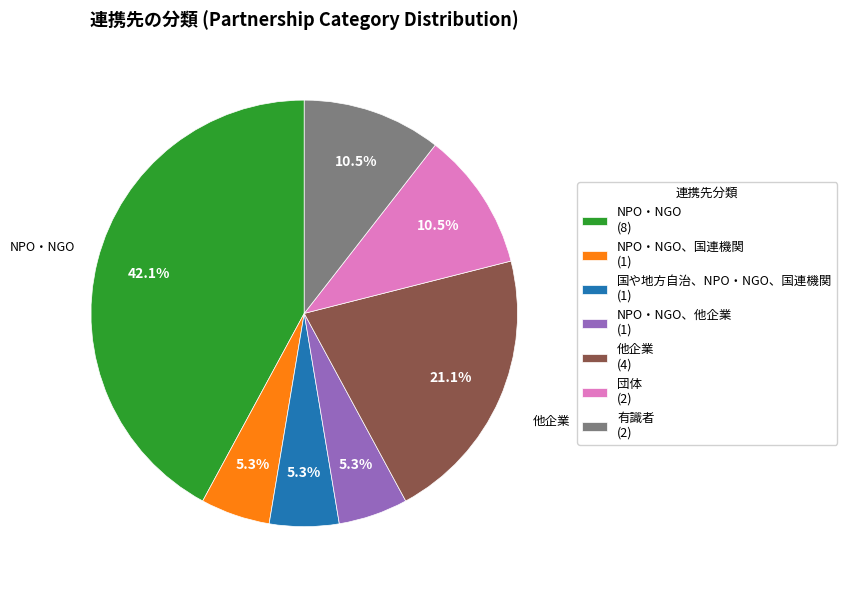

Between NPO・NGO、他企業 (1) and 団体 (2), which is larger?

団体 (2)